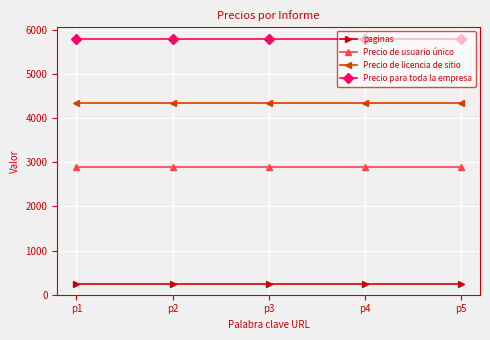

Reading right to left, list all the values displayed in this chart.

paginas: p5=240	p4=240	p3=240	p2=240	p1=240
Precio de usuario único: p5=2890	p4=2890	p3=2890	p2=2890	p1=2890
Precio de licencia de sitio: p5=4335	p4=4335	p3=4335	p2=4335	p1=4335
Precio para toda la empresa: p5=5780	p4=5780	p3=5780	p2=5780	p1=5780